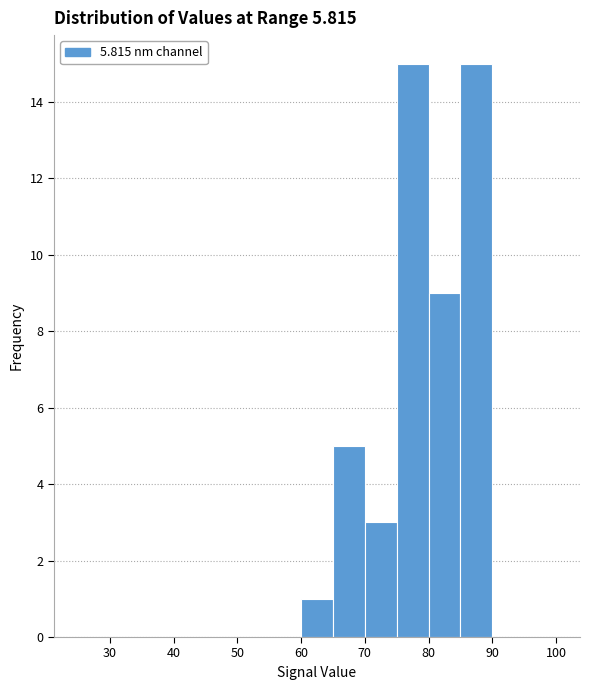

What is the height of the bar covering 85 to 90 on the x-axis? The values are not printed on the chart, so give them approximately, as read against the axis.

15